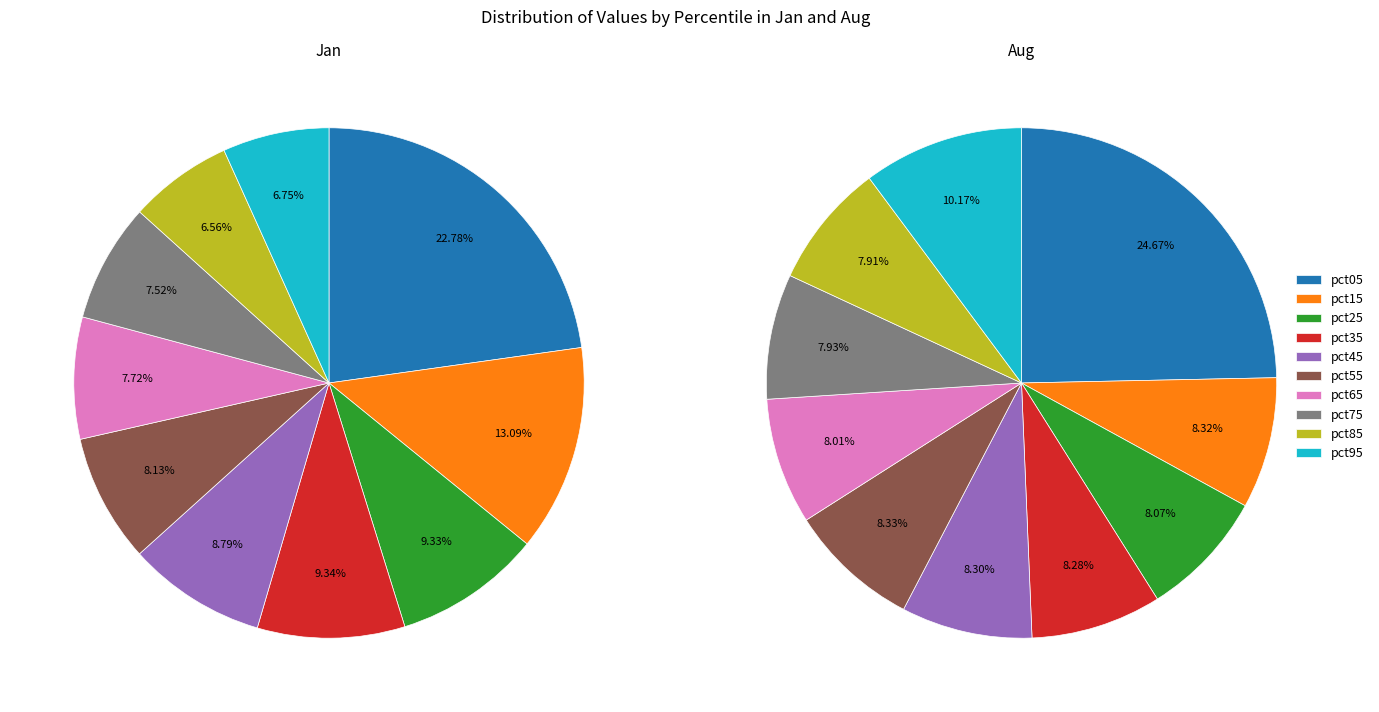

Rank the categories by Aug value from lowest to highest.

pct85, pct75, pct65, pct25, pct35, pct45, pct15, pct55, pct95, pct05